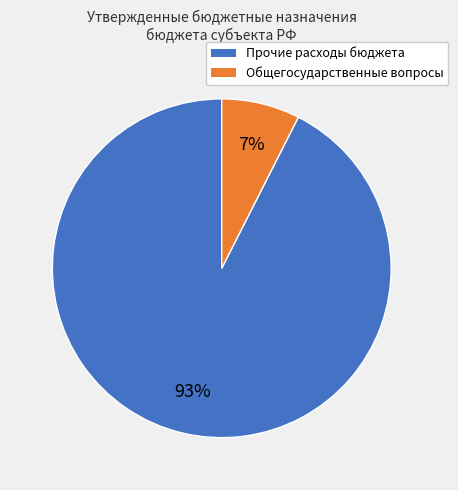

True or false: Общегосударственные вопросы accounts for 1% of the total.

False